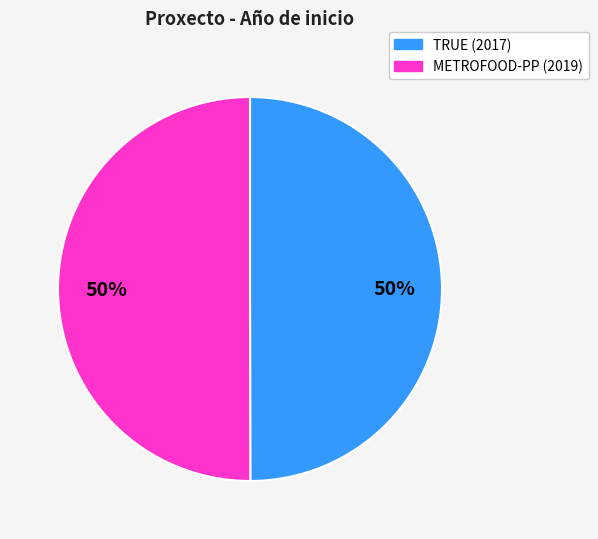

Count the number of slices in the pie.

2